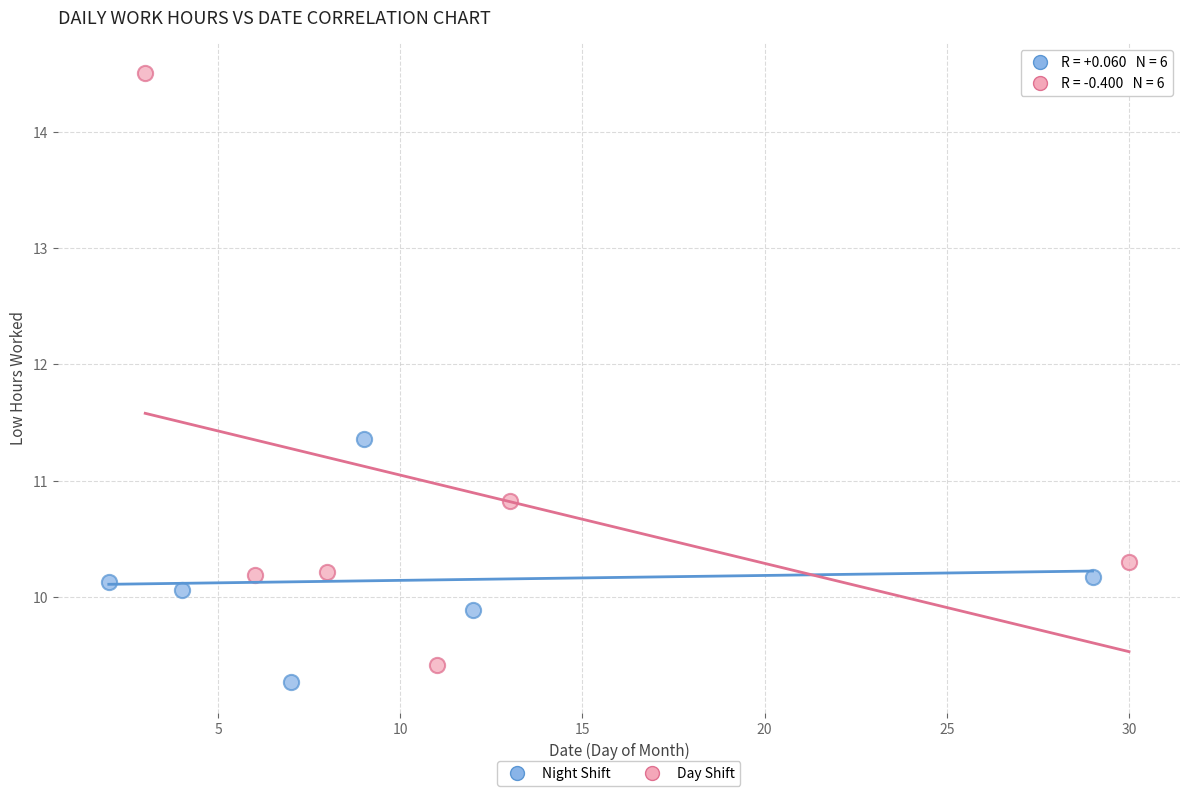

Which series contains the highest Y value?

Day Shift